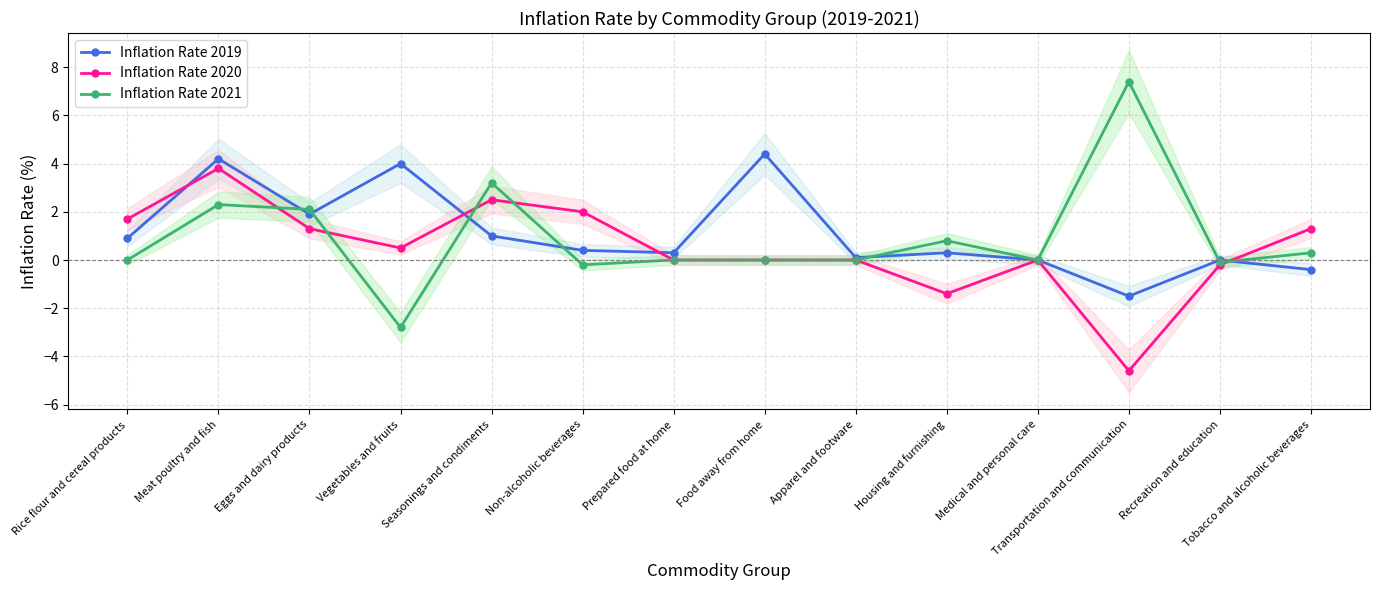

Between which two adjacent categories do Inflation Rate 2019 and Inflation Rate 2020 first intersect?

Rice flour and cereal products and Meat poultry and fish